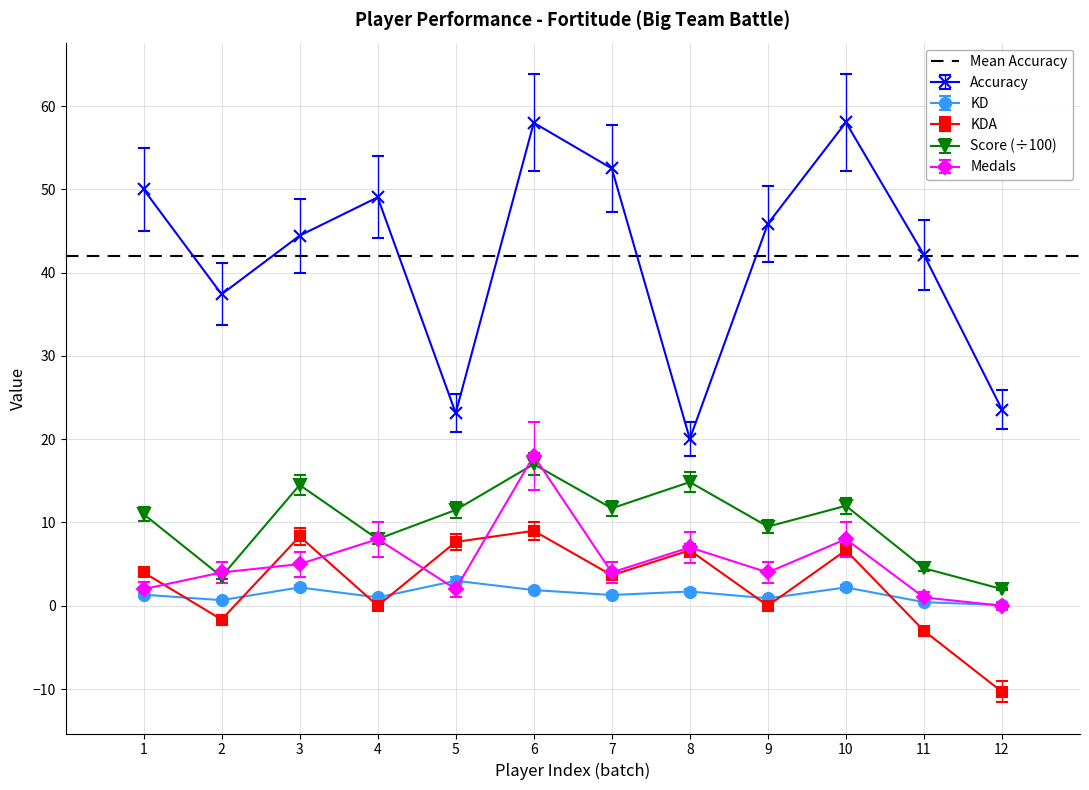

How many interior local valleys does the Medals series have?

3